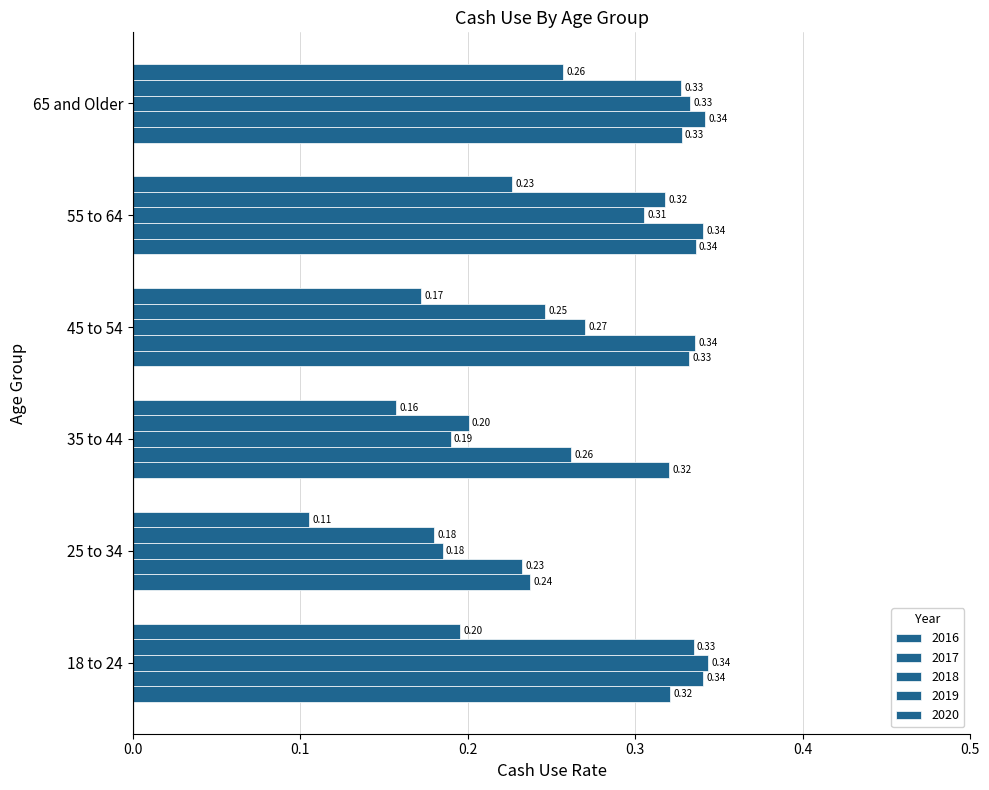

Rank the series by their maximum value, from lowest to highest.

2020, 2019, 2016, 2017, 2018